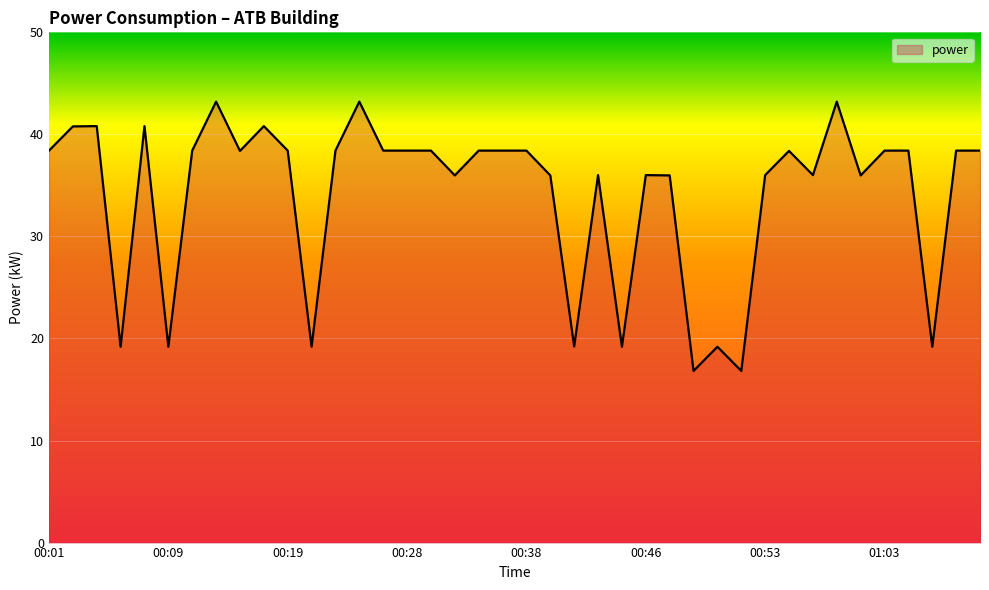

What is the minimum value shown in the chart?

16.8